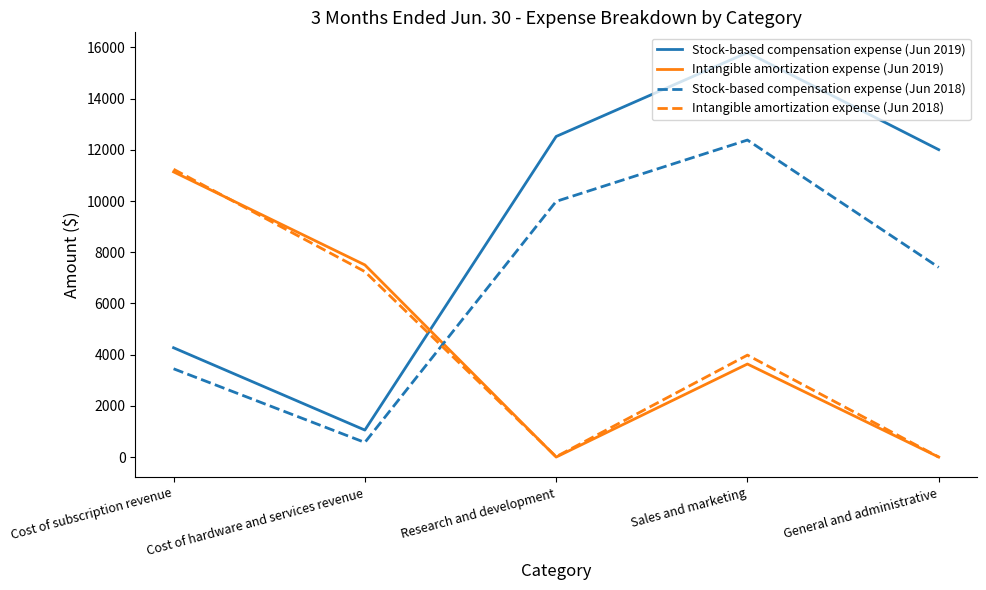

Which series changed the most between Cost of hardware and services revenue and Sales and marketing?

Stock-based compensation expense (Jun 2019)